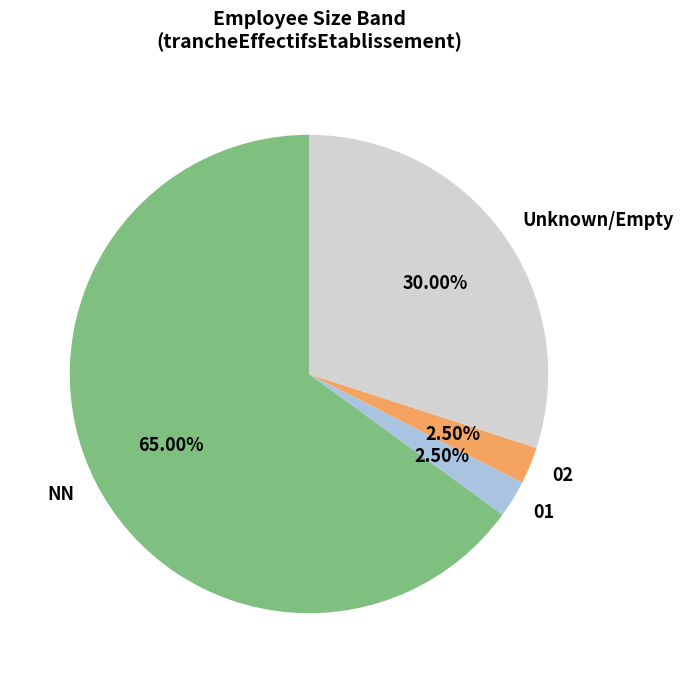

Which slice is the largest?

NN